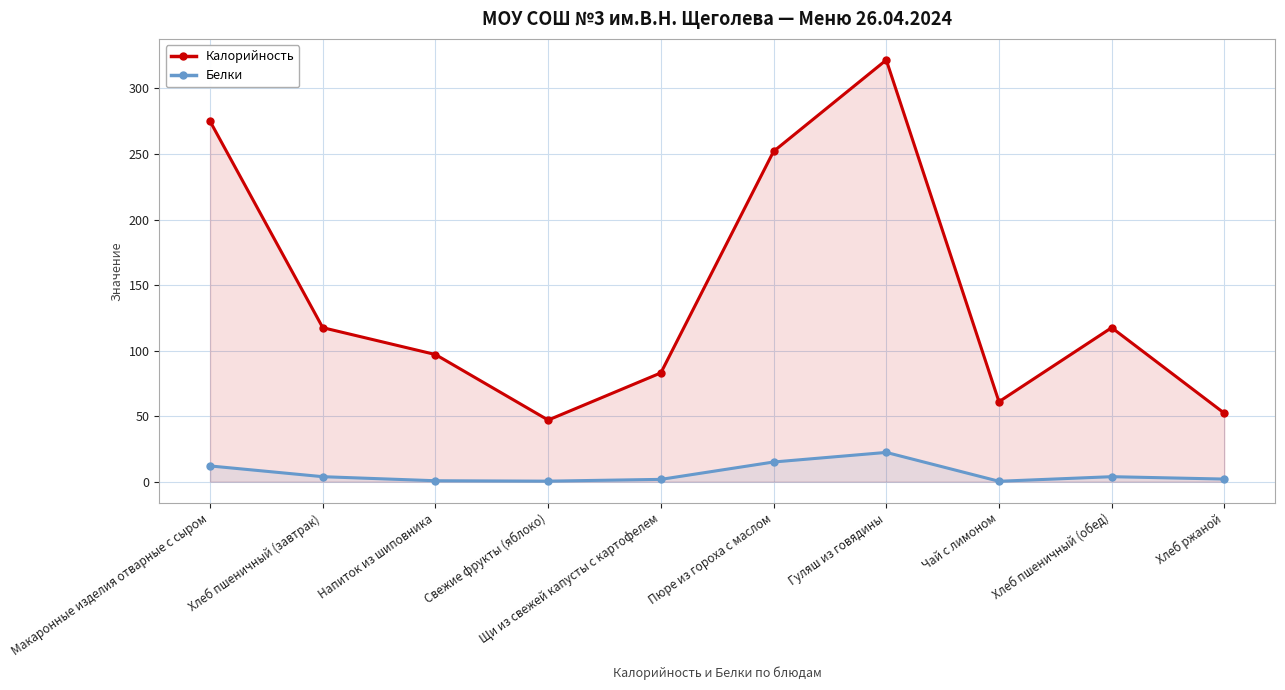

How many data points in Калорийность are less than 117?

5